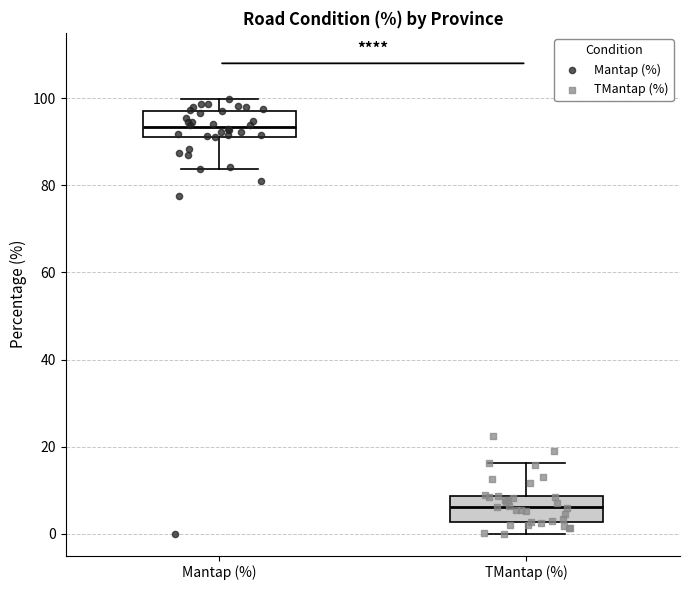

Where is the lower edge of the box for TMantap (%) on the y-axis? The values are not printed on the chart, so give them approximately, as read against the axis.

2